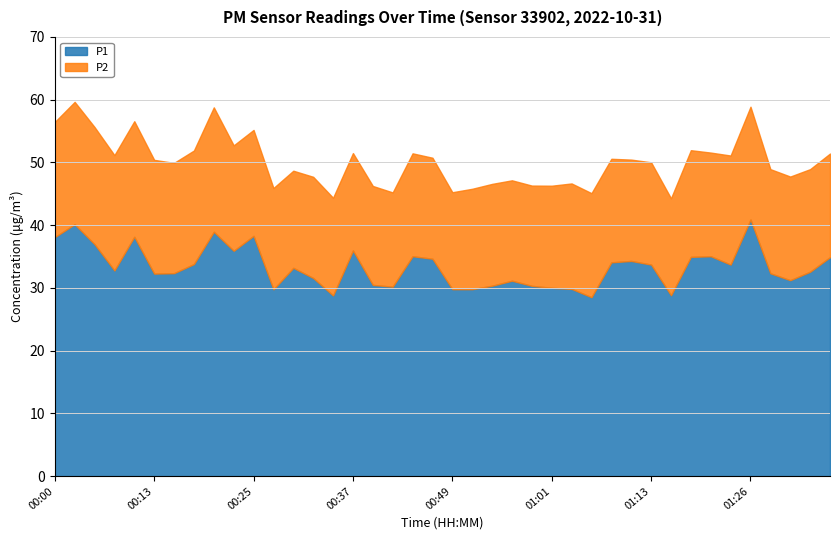

What is the minimum value shown in the chart?

15.0